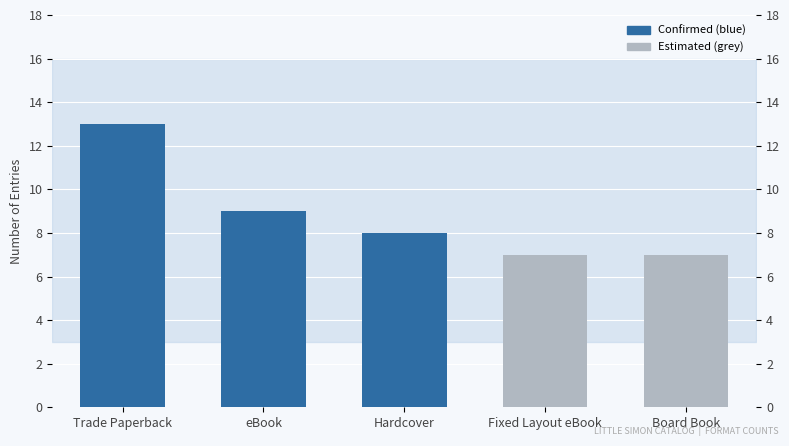

Where does the data first go above 8?

Trade Paperback